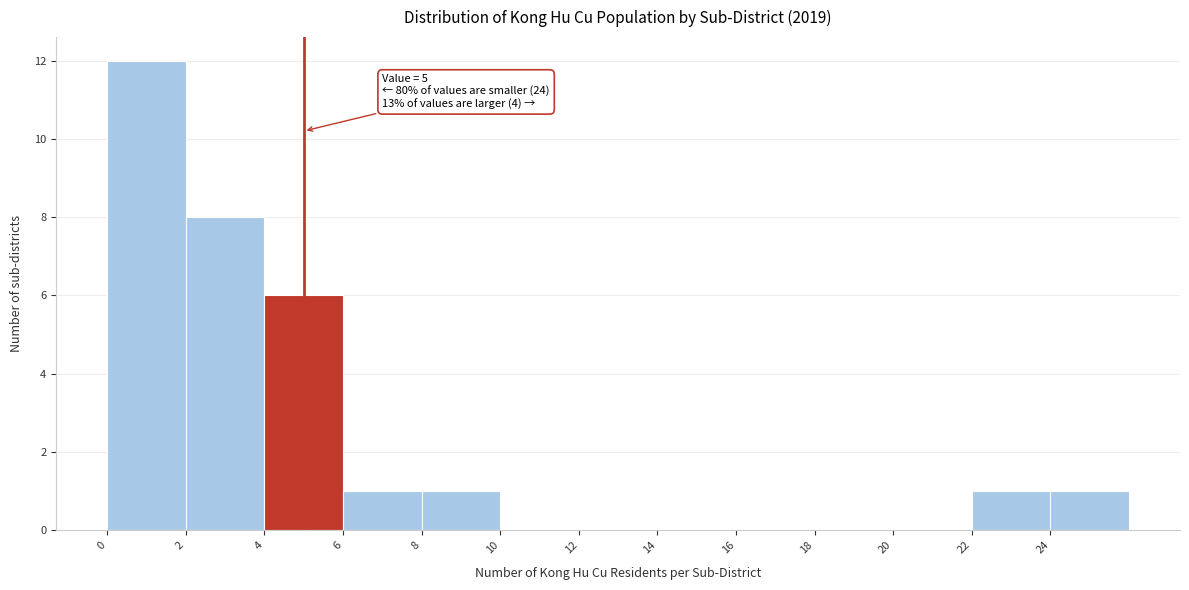

Which range on the x-axis has the tallest bar?

0 to 2